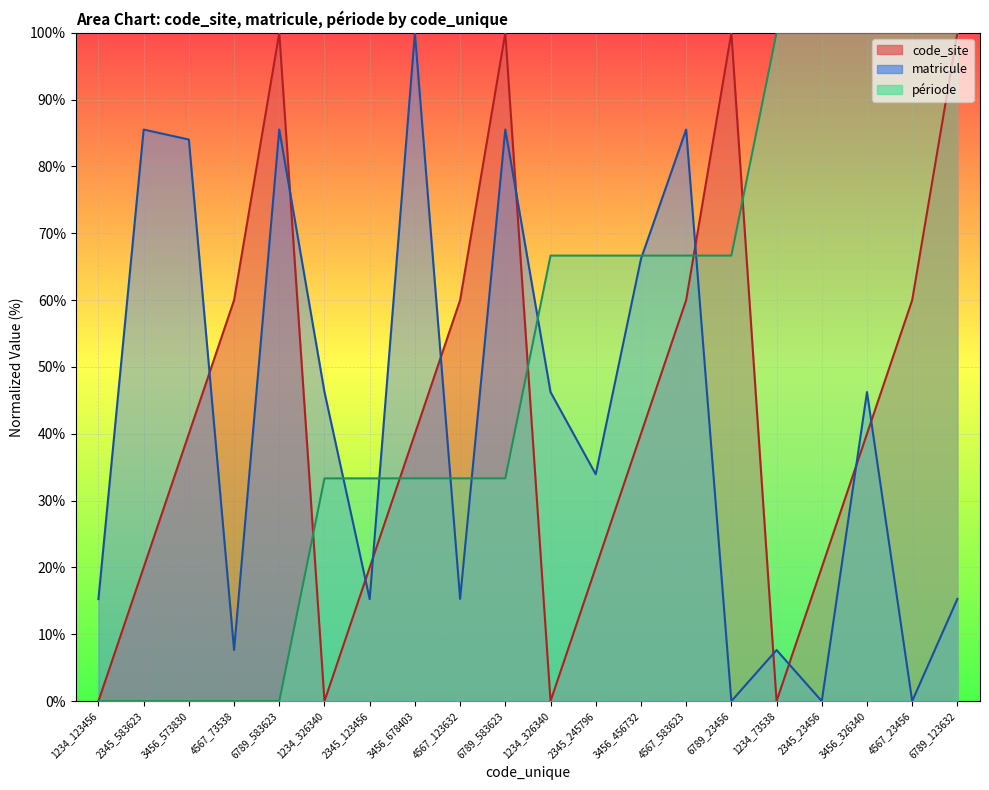

How many interior local peaks does the code_site series have?

3